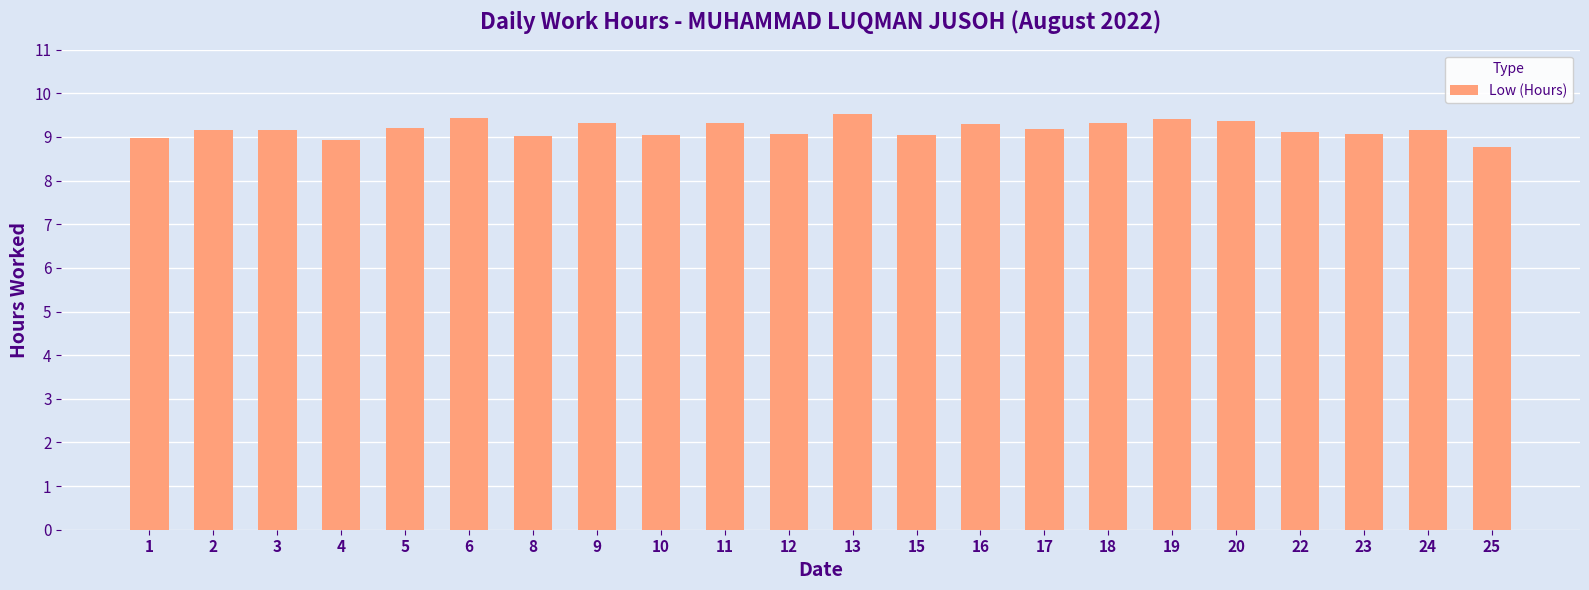

What is the greatest value displayed?

9.5